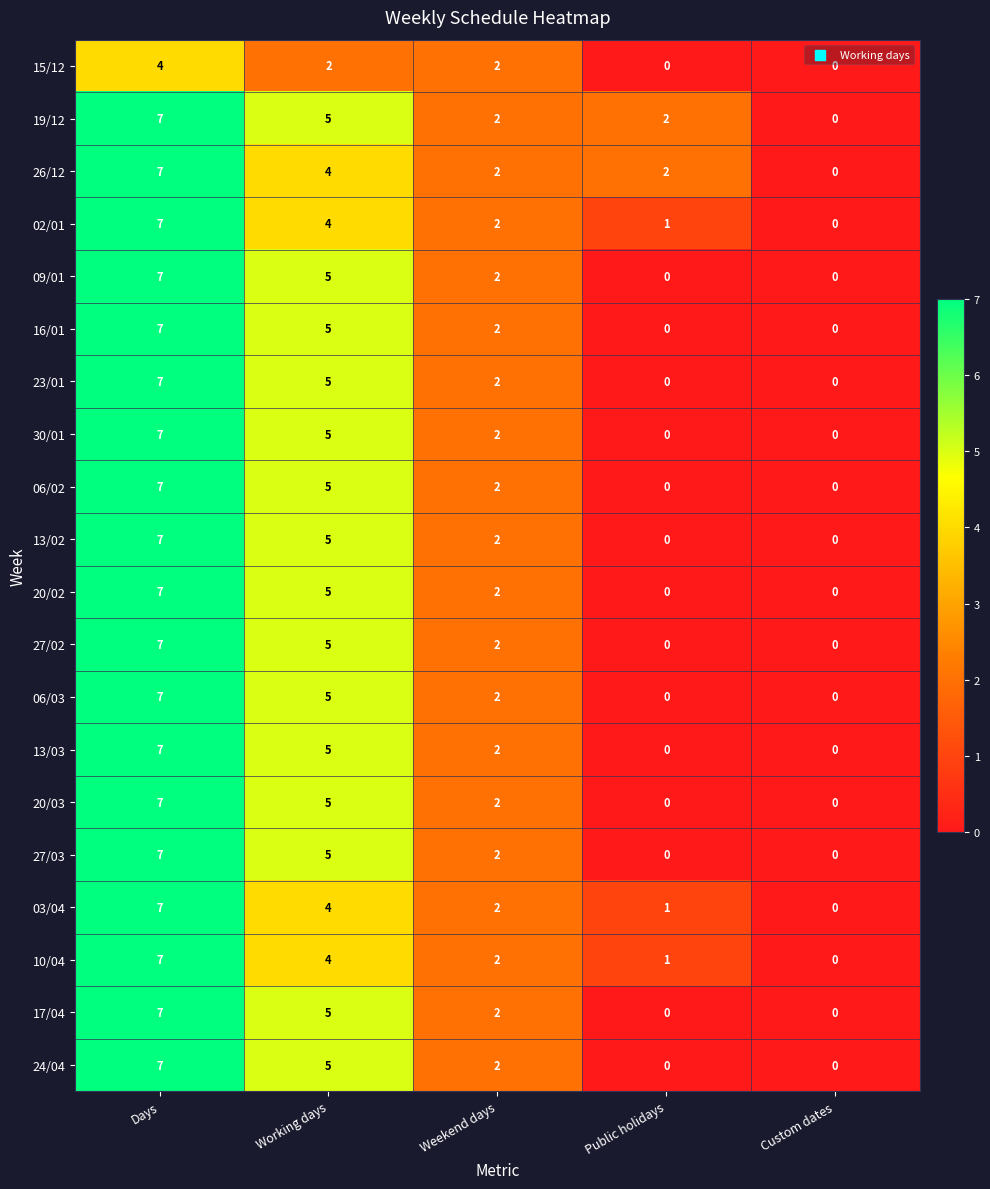

What is the average value of the 06/02 series?

3